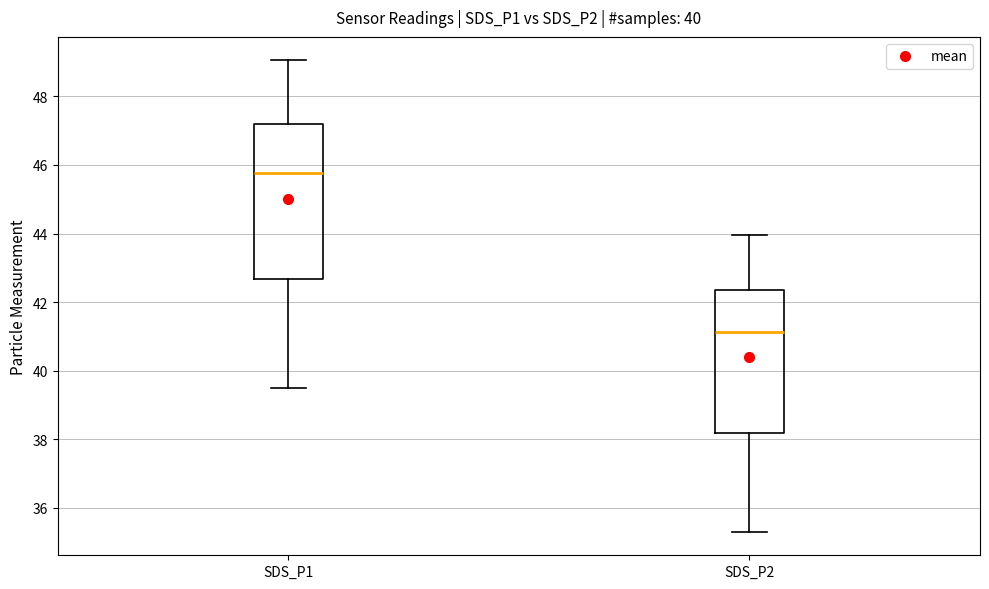

Reading left to right, read every box against the y-axis: the position of its median line, the range the box covers, and the ends of its whiskers. The values are not printed on the chart, so give them approximately, as read against the axis.

SDS_P1: median 45.8, box 42.6 to 47.2, whiskers 39.6 to 49.0
SDS_P2: median 41.2, box 38.2 to 42.4, whiskers 35.4 to 44.0